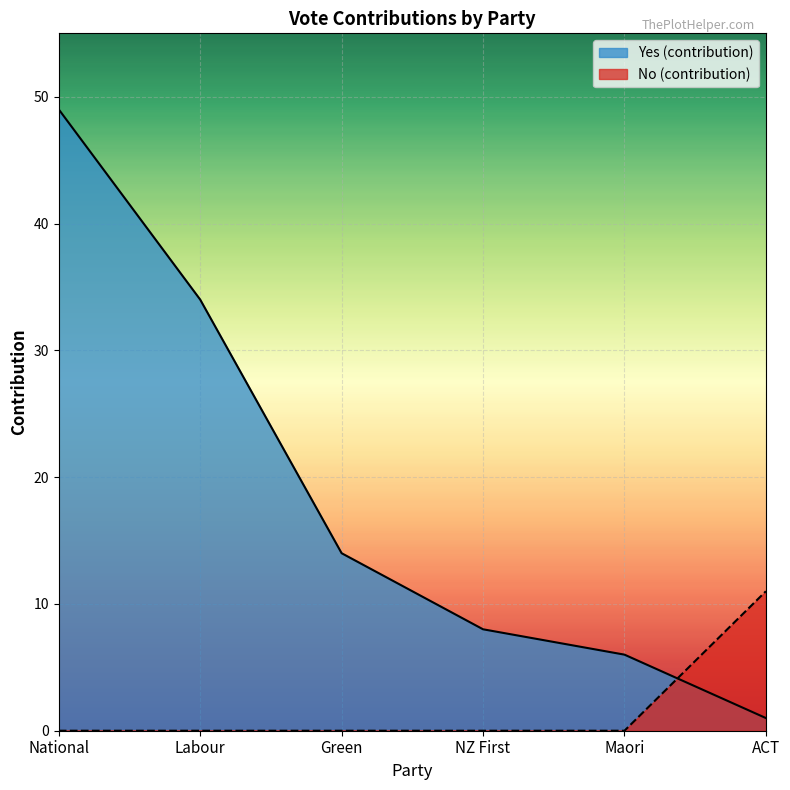

The Yes (contribution) series shows 1 at ACT. True or false?

True